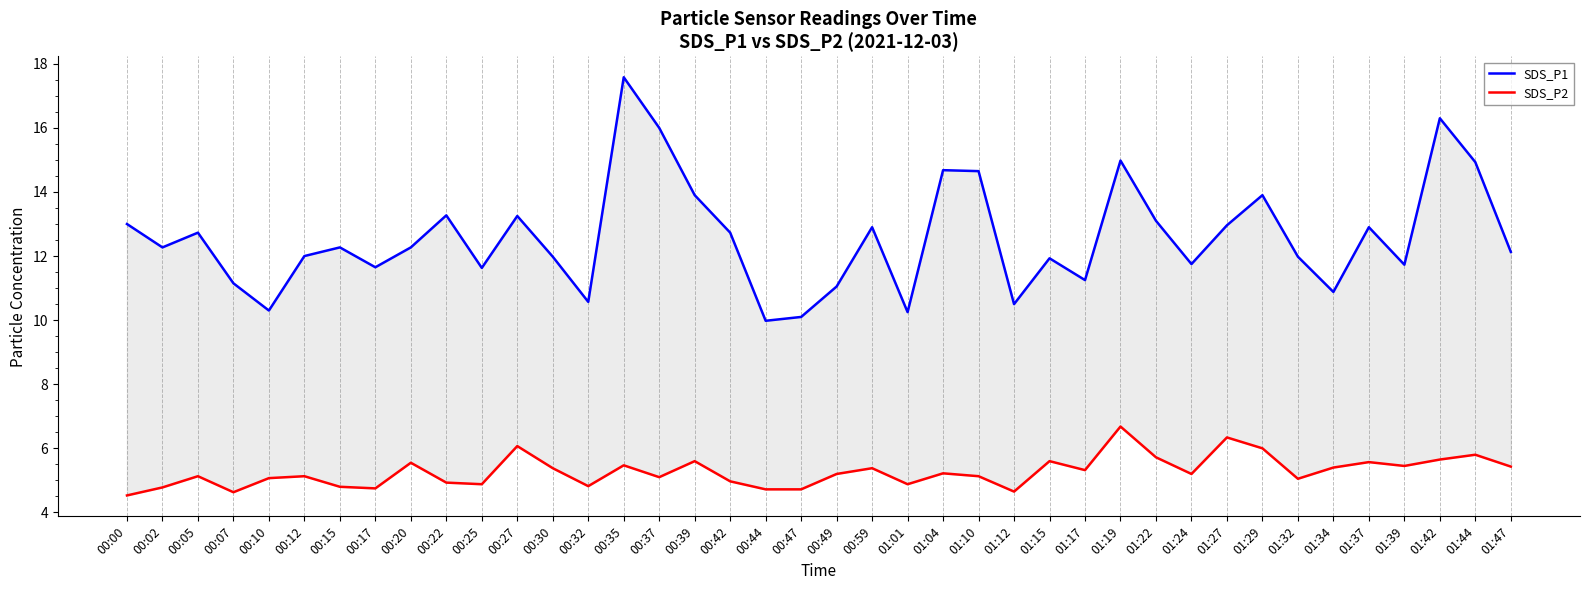

True or false: SDS_P1 and SDS_P2 cross at least once.

False